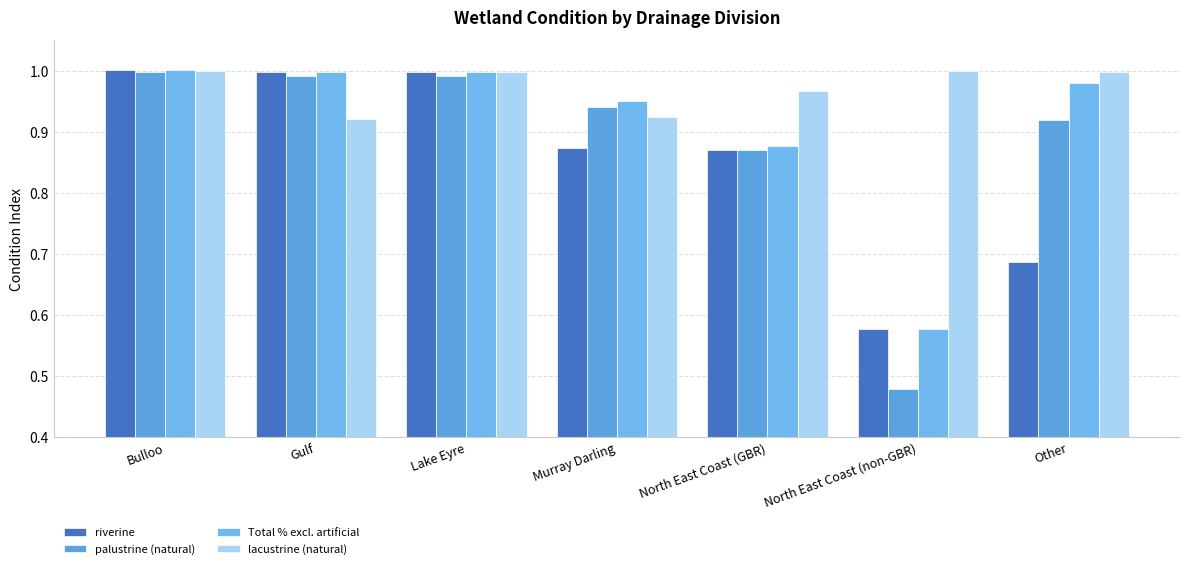

Which series has the widest spread of values?

palustrine (natural)